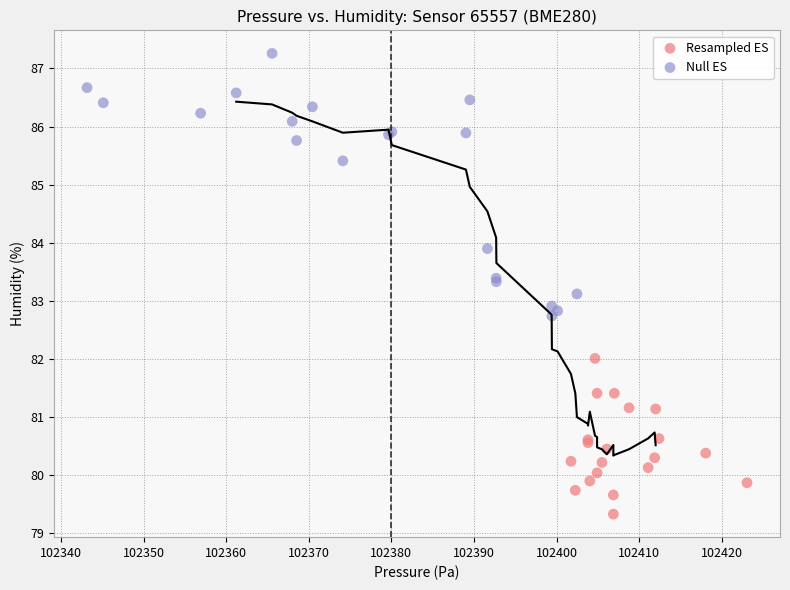

Which series contains the lowest Y value?

Resampled ES